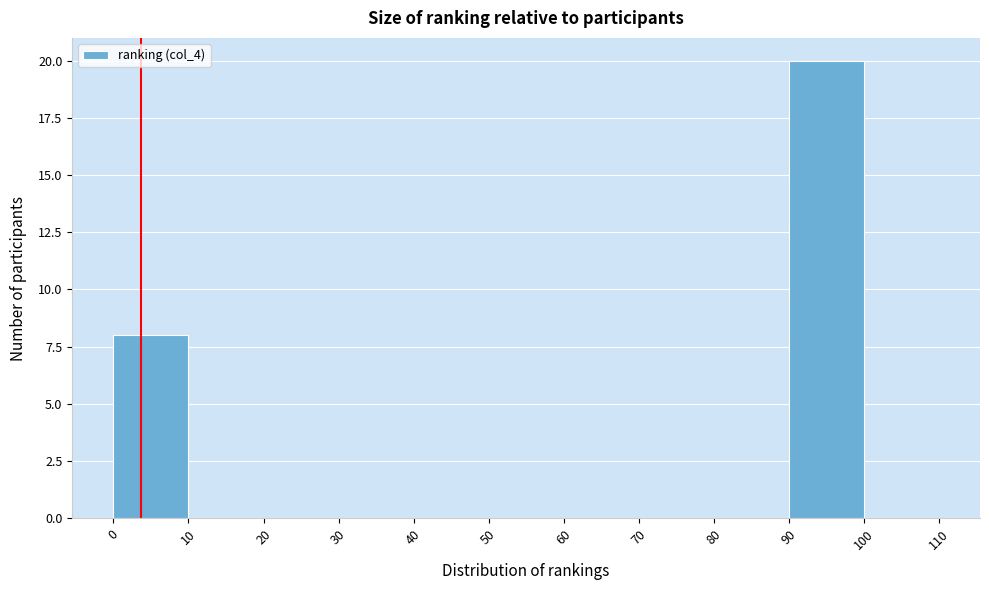

Reading left to right, transcribe this chart: for each bar, give the range it covers on the x-axis and its height. The values are not printed on the chart, so give them approximately, as read against the axis.

0 to 10: 8
10 to 20: 0
20 to 30: 0
30 to 40: 0
40 to 50: 0
50 to 60: 0
60 to 70: 0
70 to 80: 0
80 to 90: 0
90 to 100: 20
100 to 110: 0